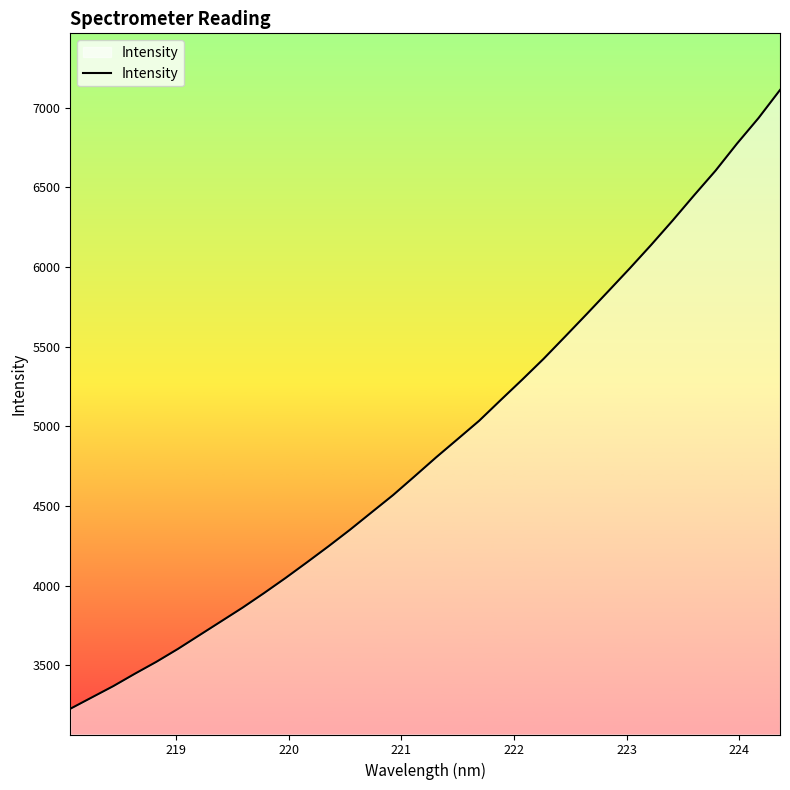

What is the minimum value shown in the chart?

3228.0